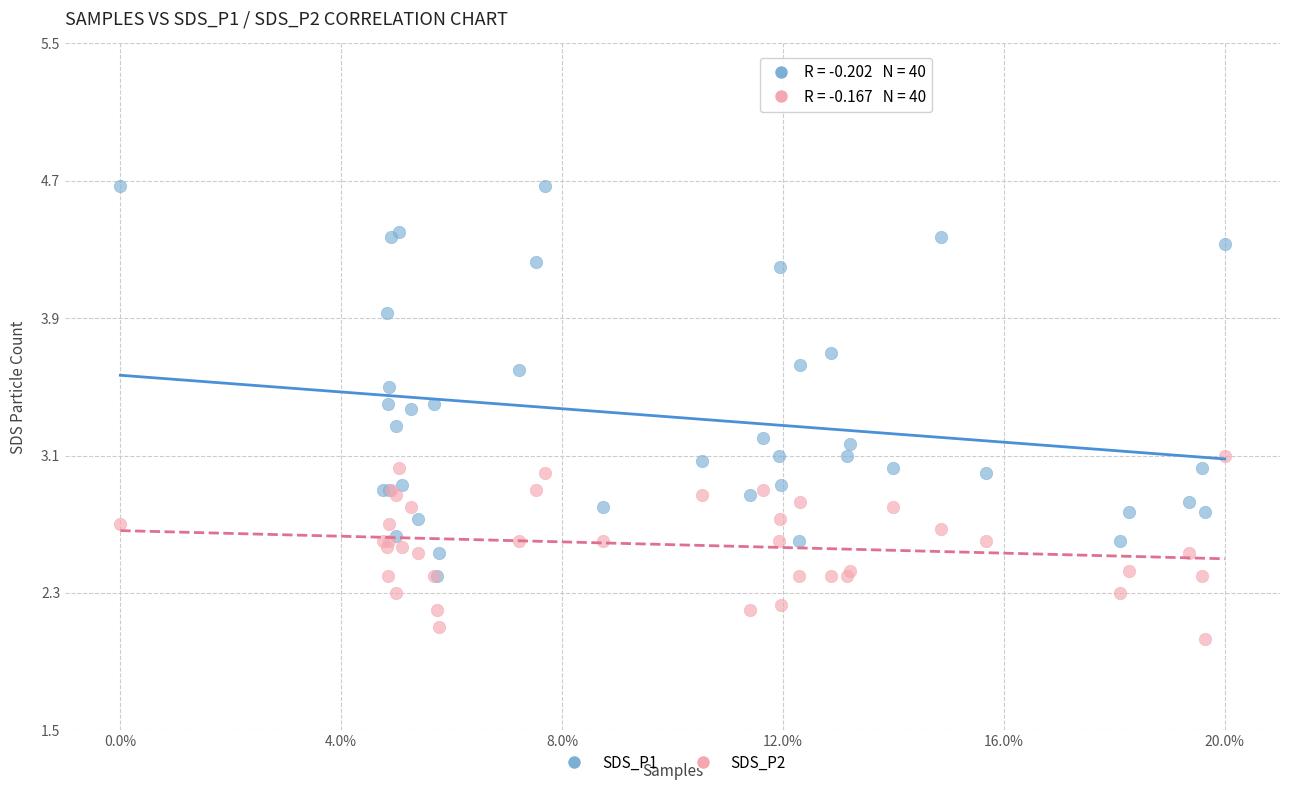

What are all the series names shown in the legend?

SDS_P1, SDS_P2